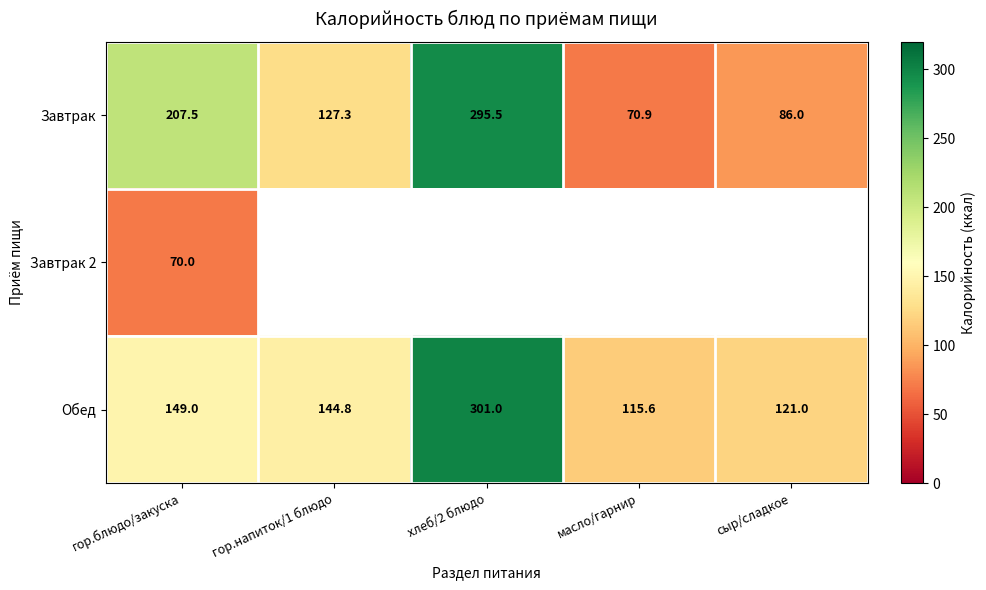

Where is Завтрак nearest to the value 183?

гор.блюдо/закуска